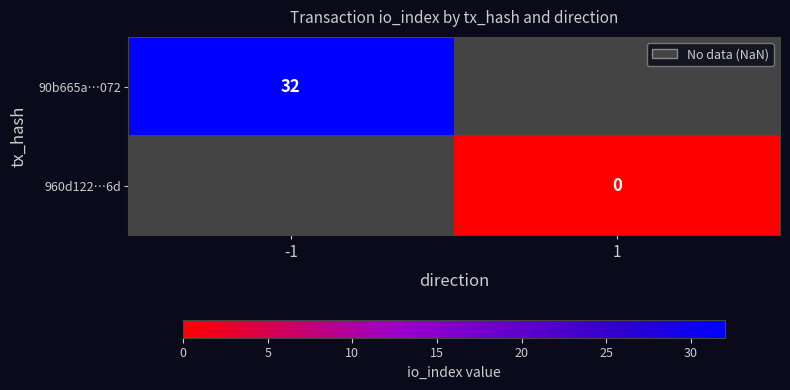

Is it true that 90b665a…072 equals 32 at -1?

True